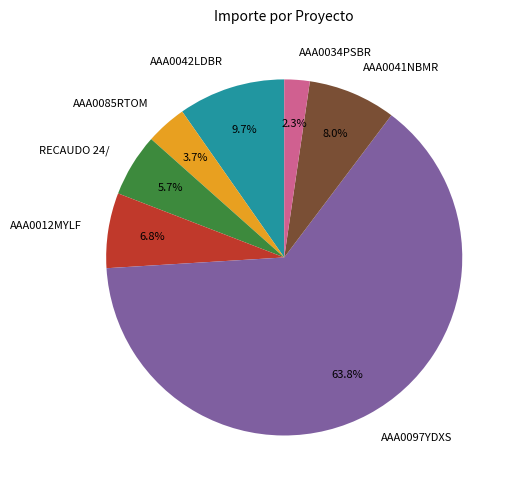

Between AAA0085RTOM and AAA0012MYLF, which is larger?

AAA0012MYLF